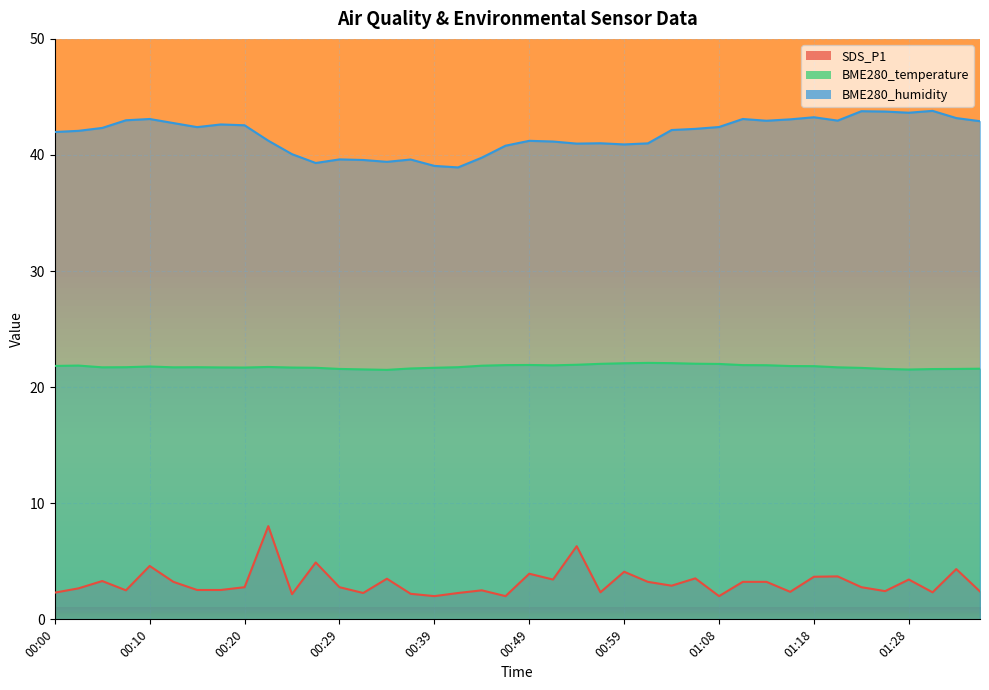

What is the difference between the maximum and minimum values in the BME280_temperature series?

0.6